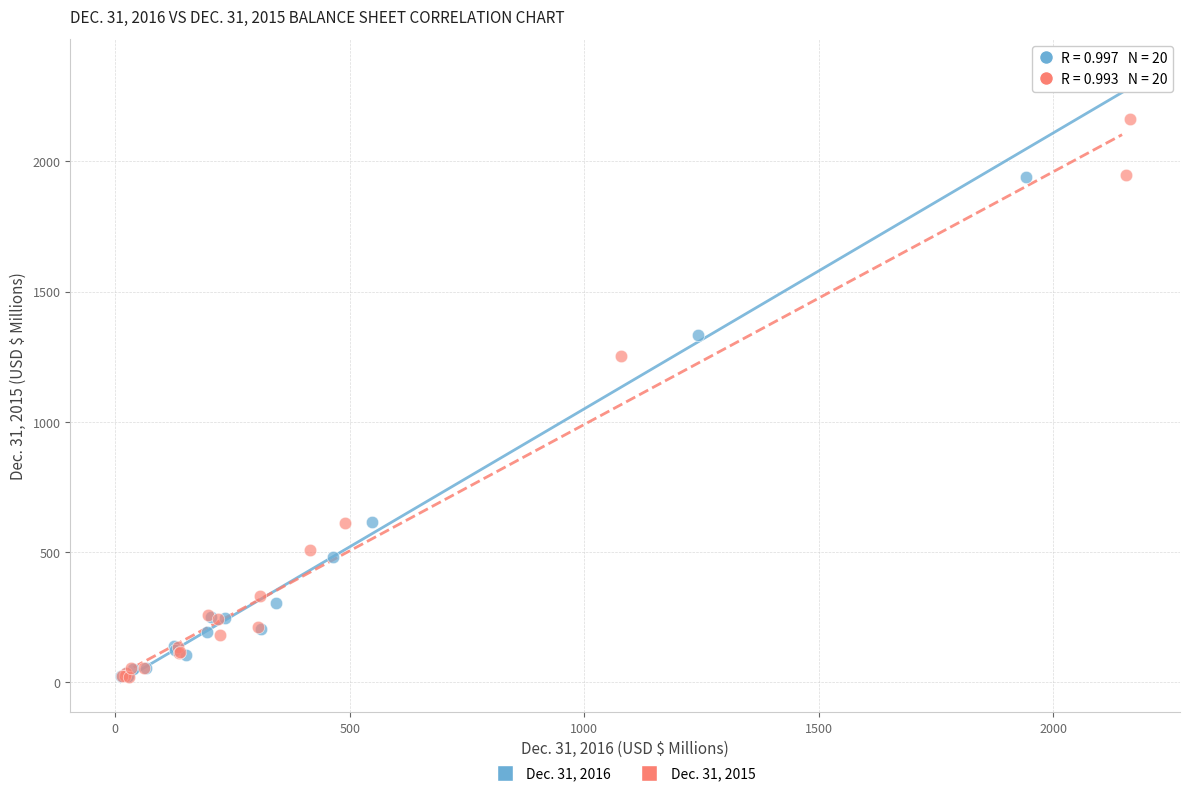

Which series has the widest spread of Y values?

Dec. 31, 2016